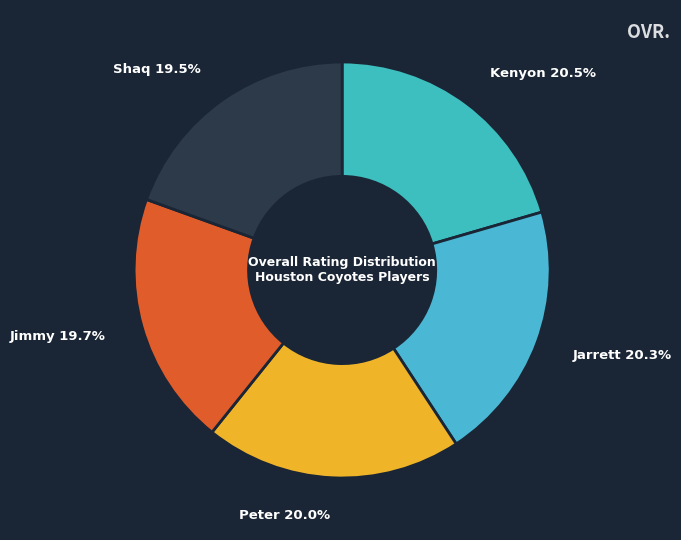

Do Shaq and Peter together represent more than half of the pie?

No